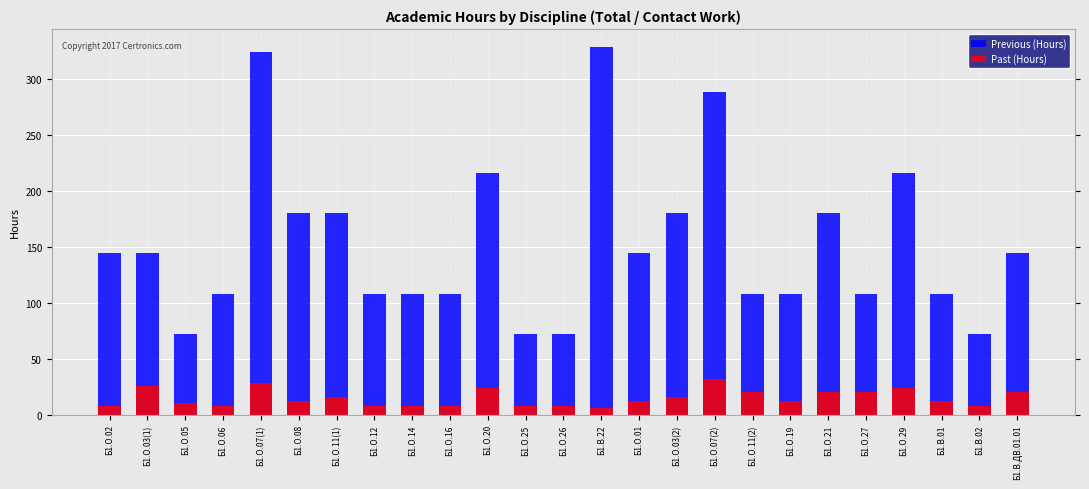

At which label does Previous (Hours) reach its minimum?

Б1.О.05